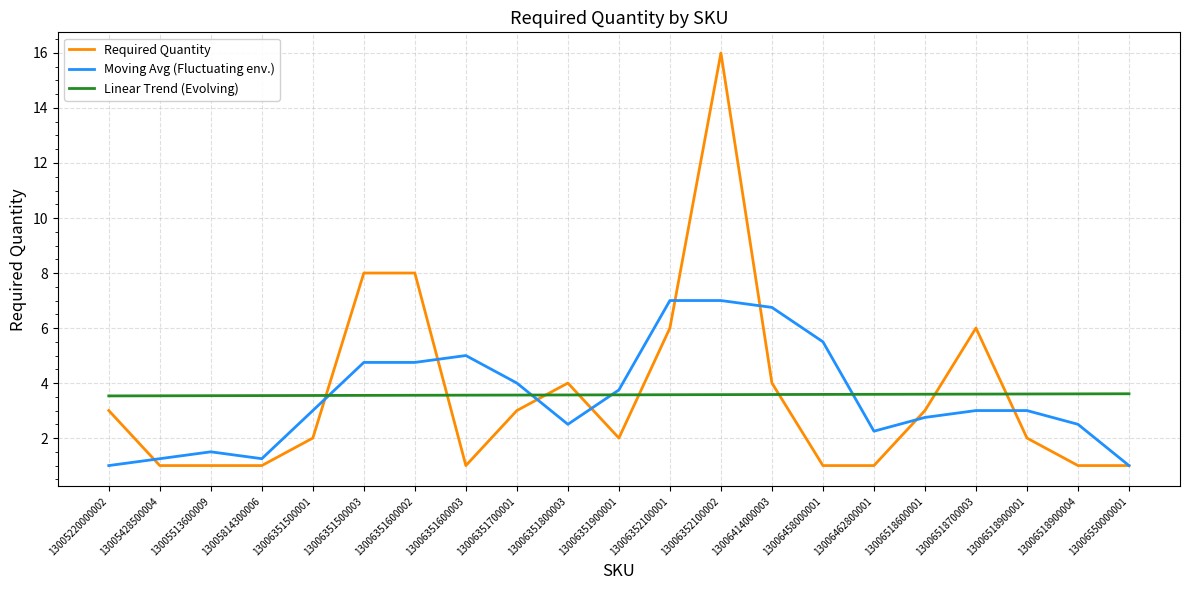

At 13006351600003, list the series in order from smallest to largest.

Required Quantity, Linear Trend (Evolving), Moving Avg (Fluctuating env.)